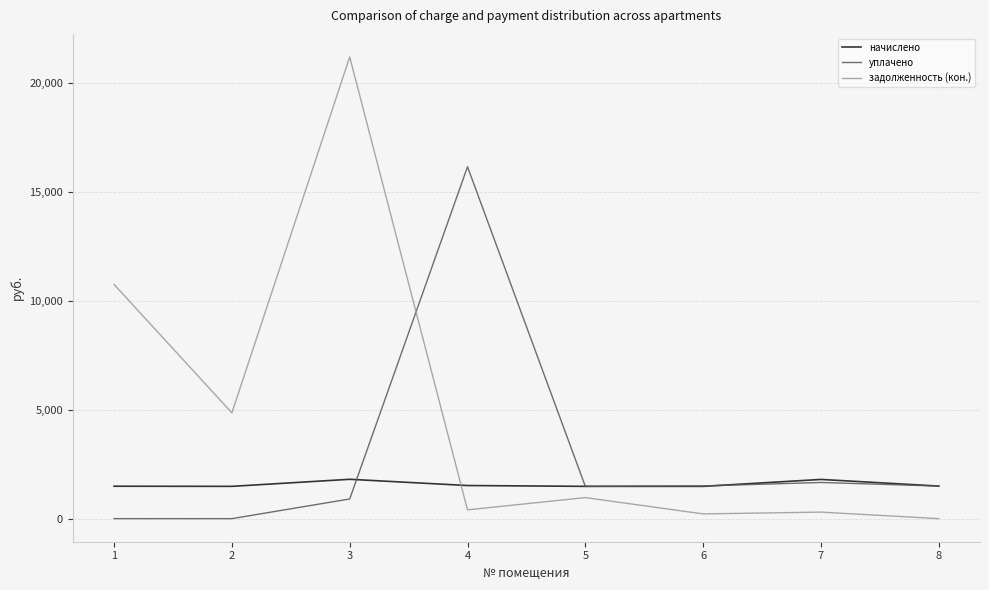

What is the difference between the maximum and second lowest values in the уплачено series?

16153.7